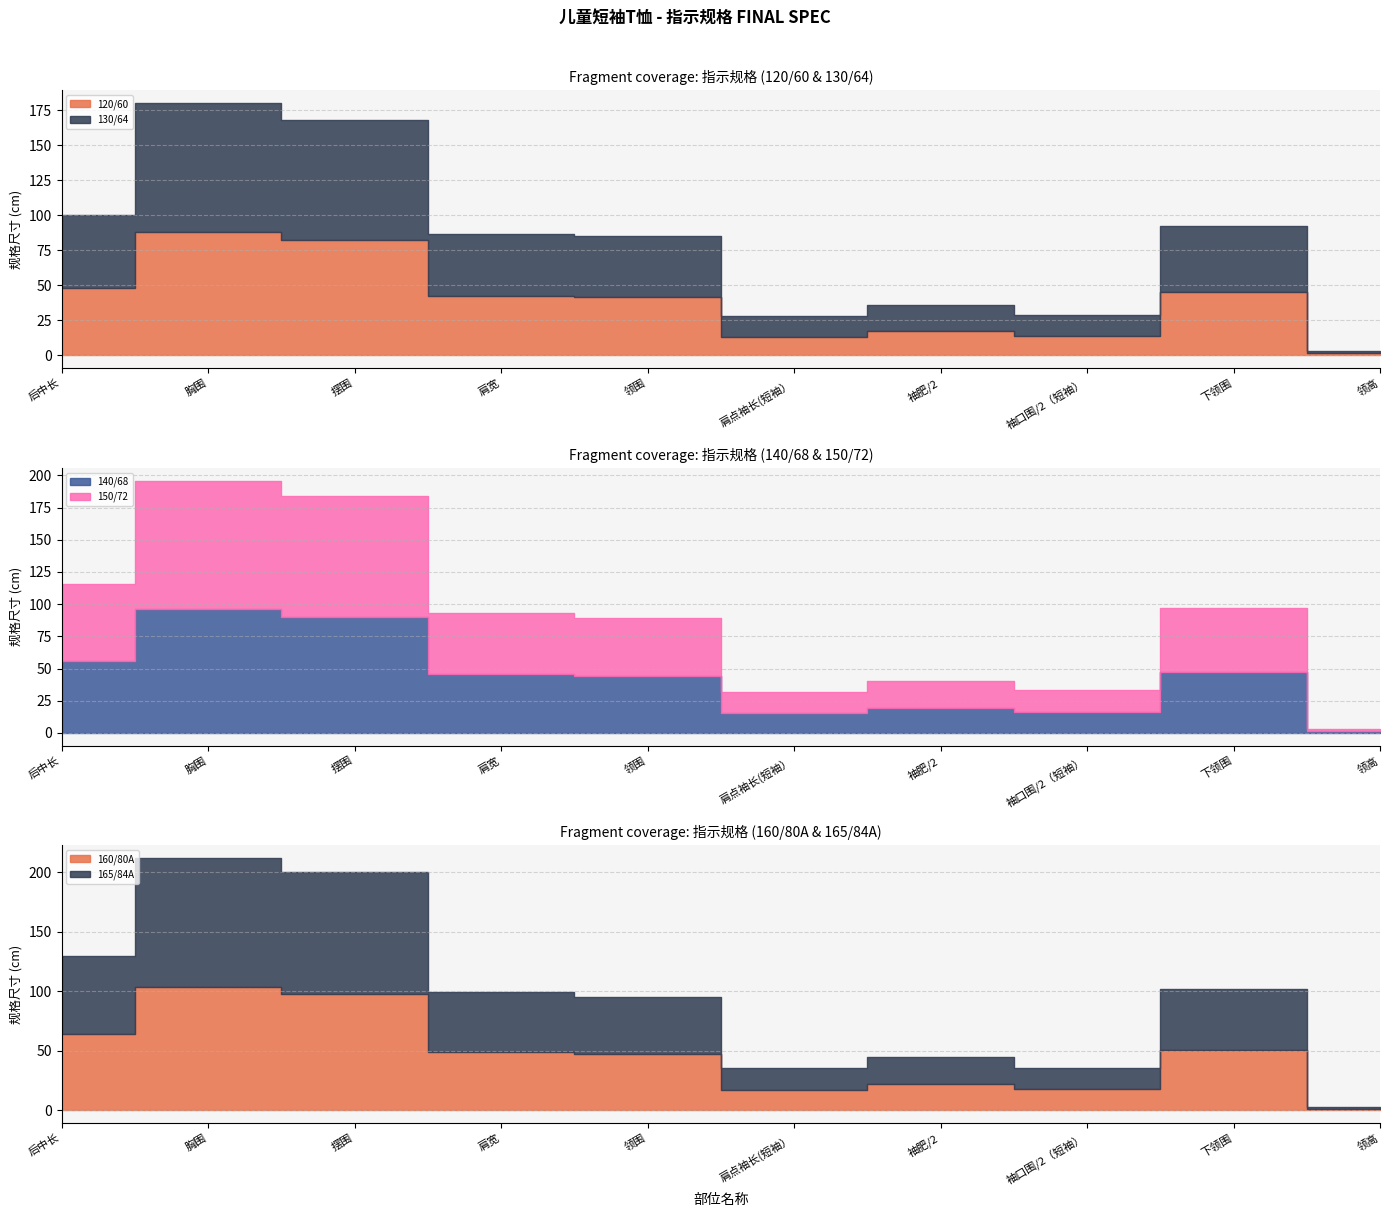

At how many categories does at least one series exceed 7?

9